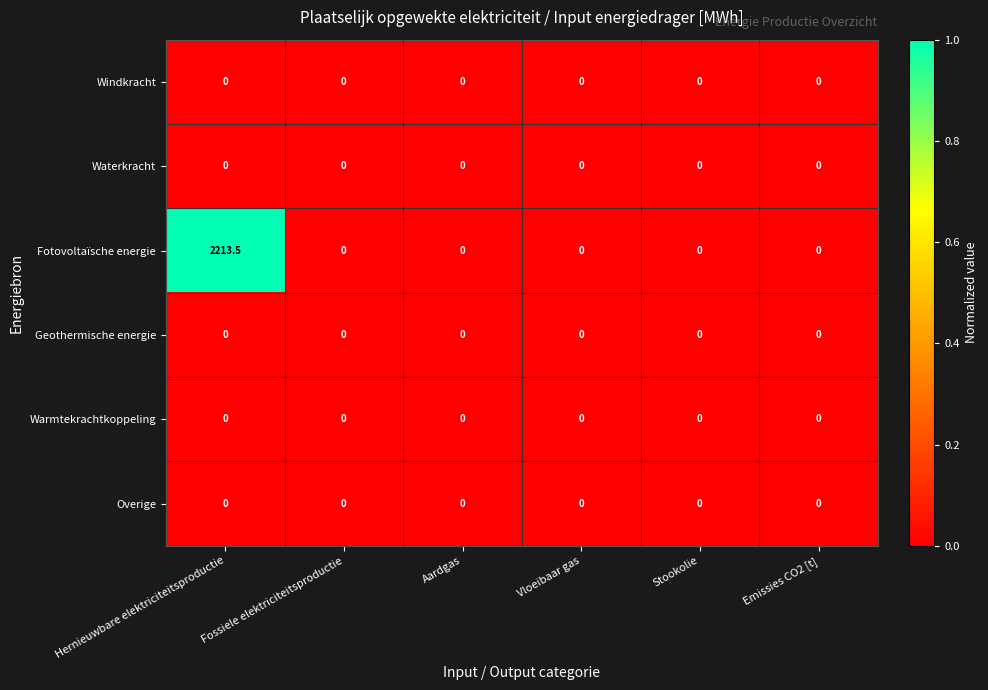

Is it true that Fotovoltaïsche energie equals 0.0 at Vloeibaar gas?

True